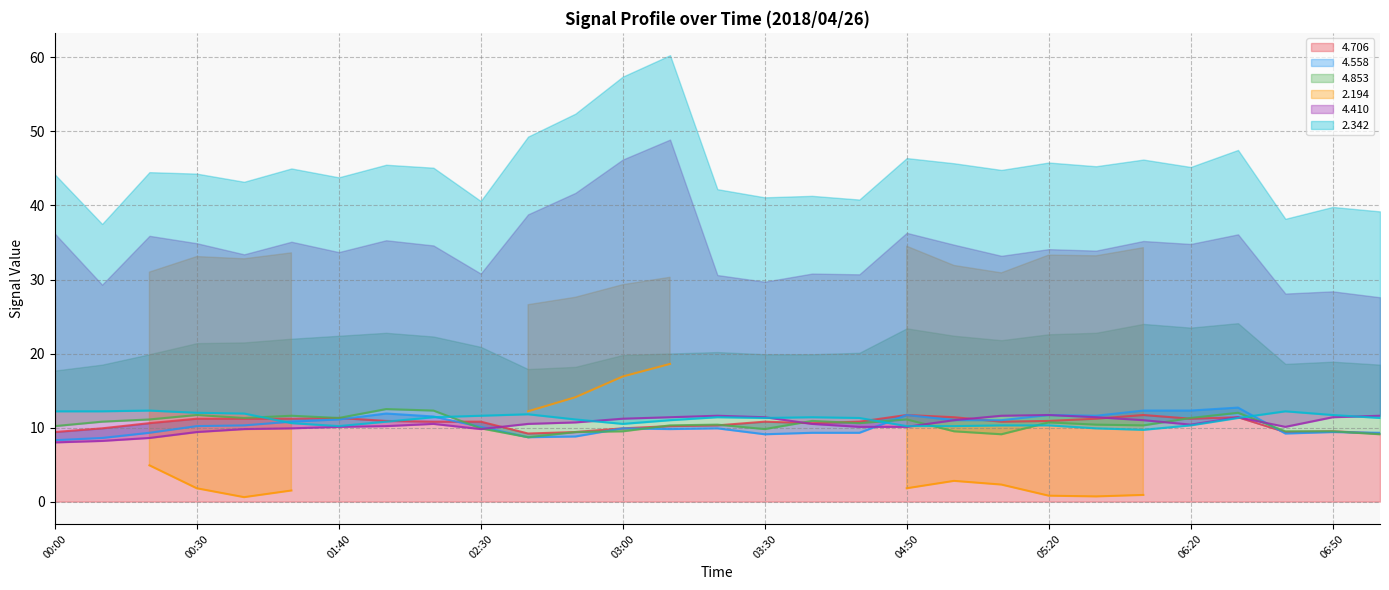

The   4.558 series shows 11.6 at 05:30. True or false?

True